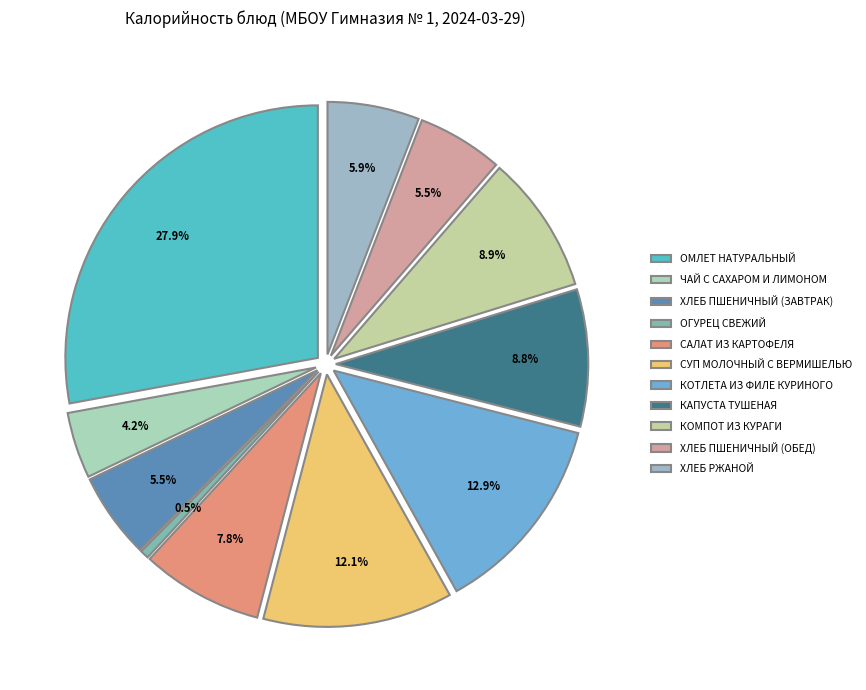

How many slices are in this pie chart?

11